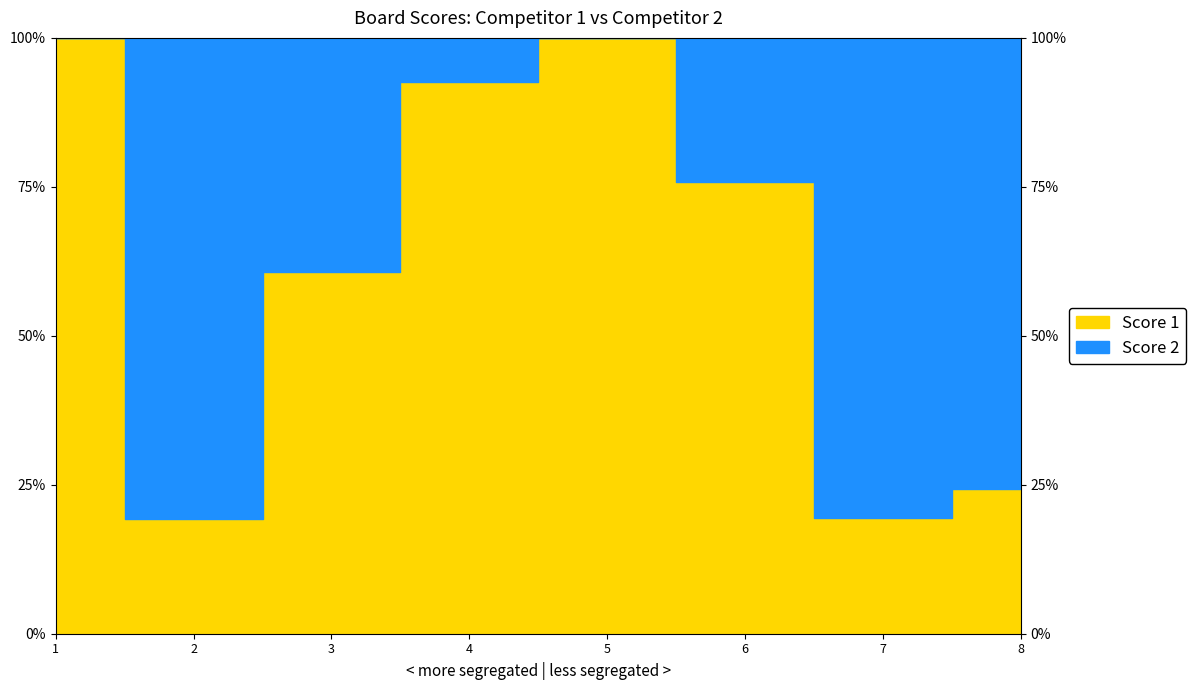

How many Score 1 values are between 8 and 25?

6